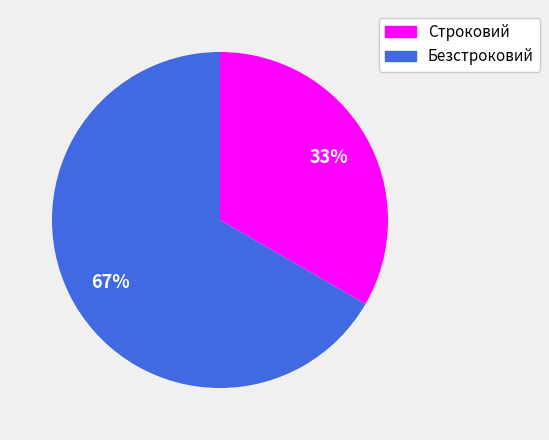

Which category has the smallest portion of the pie?

Строковий